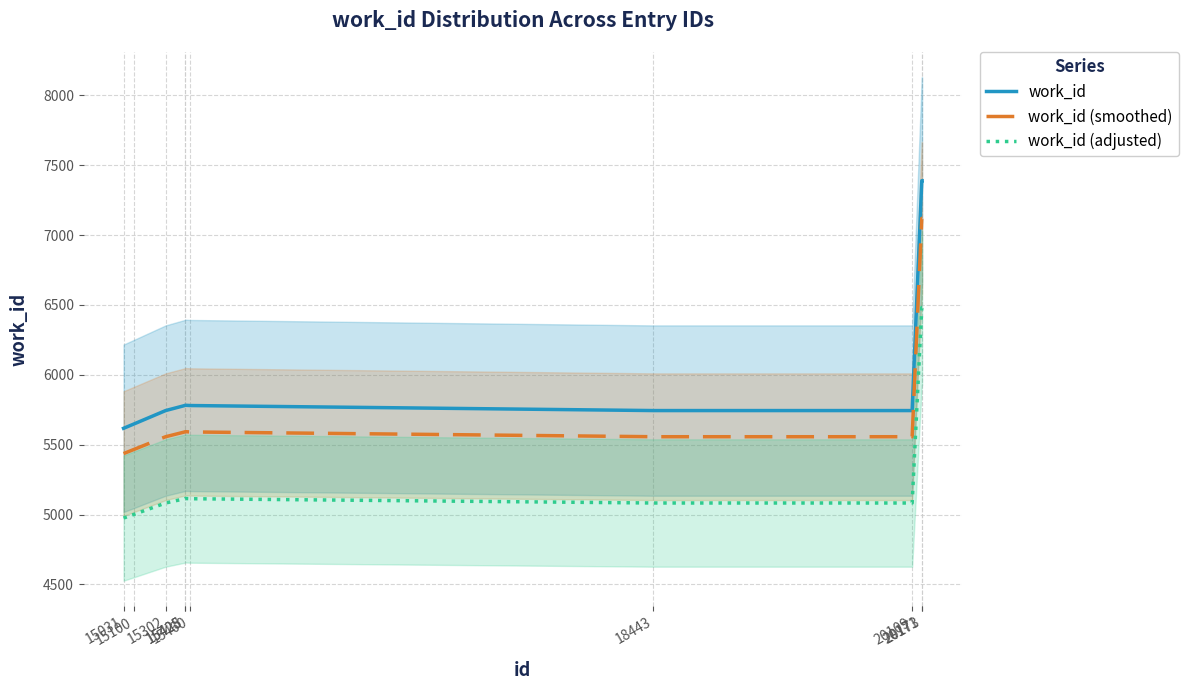

True or false: work_id (adjusted) has a value of 8408.7 at 15031.

False